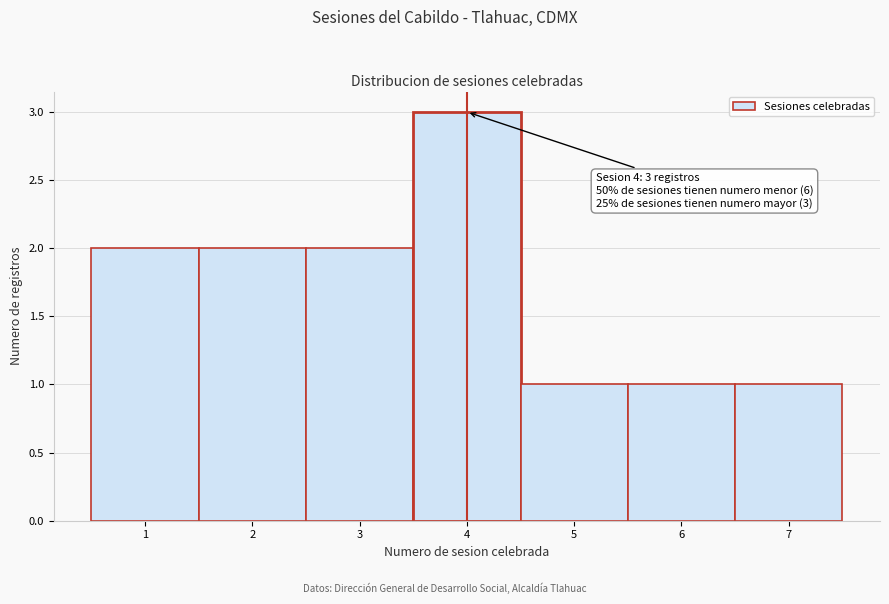

Over which range of the x-axis is the bar tallest?

3.5 to 4.5